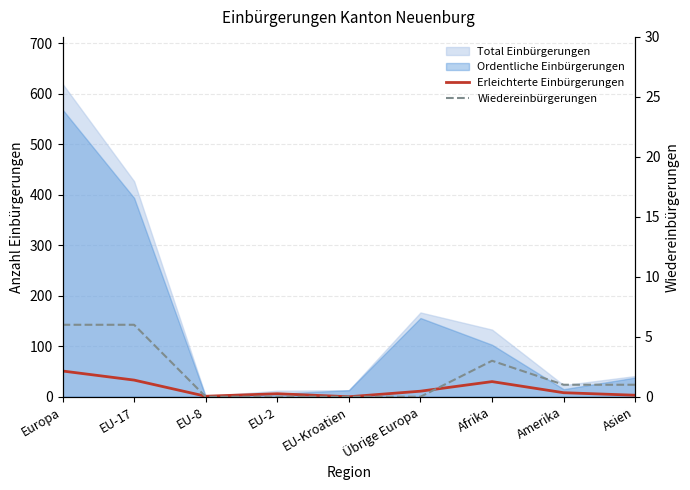

At which category is the sum across all series the highest?

Europa